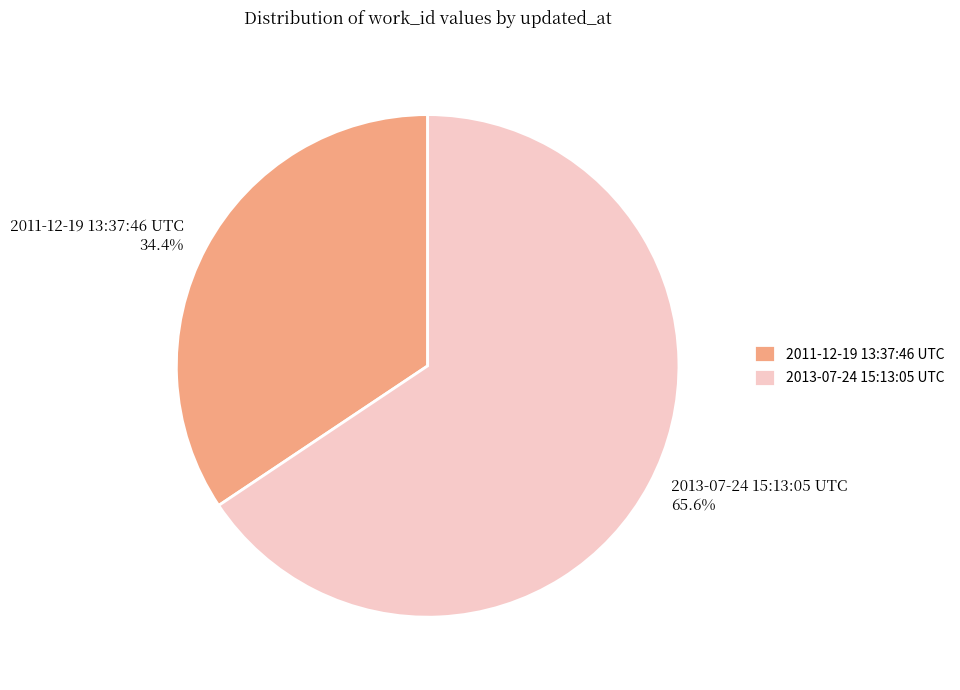

To the nearest percent, what percentage of the pie is 2011-12-19 13:37:46 UTC?

34%